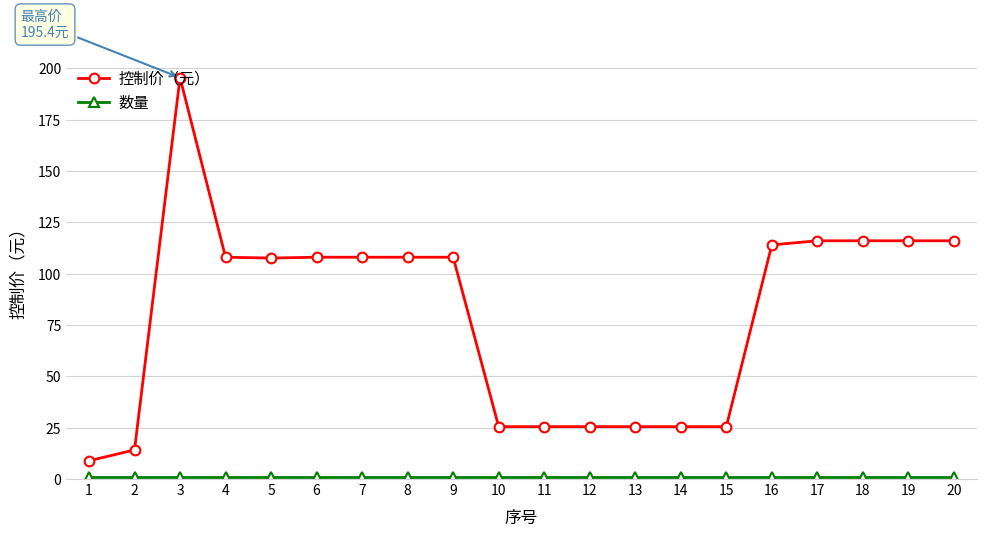

At which category is the sum across all series the highest?

3